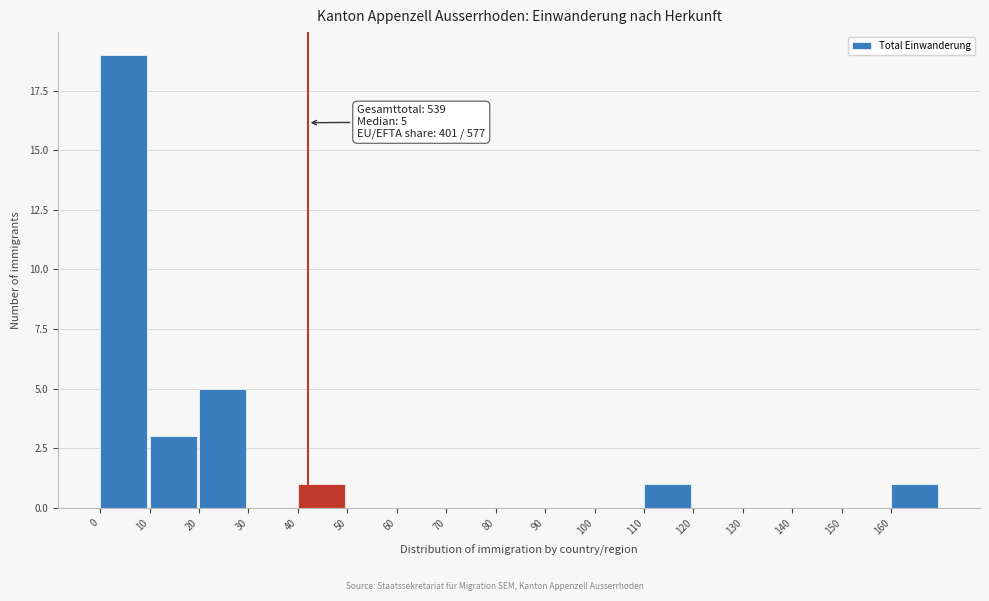

Over which range of the x-axis is the bar tallest?

0 to 10